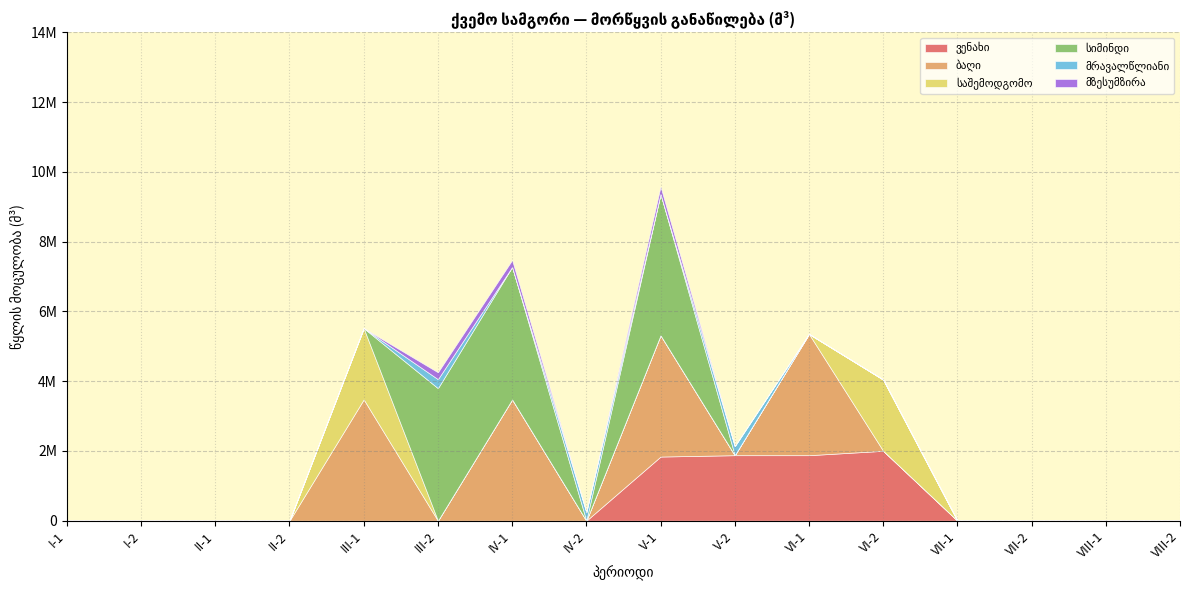

How many values in the საშემოდგომო series exceed 0?

2